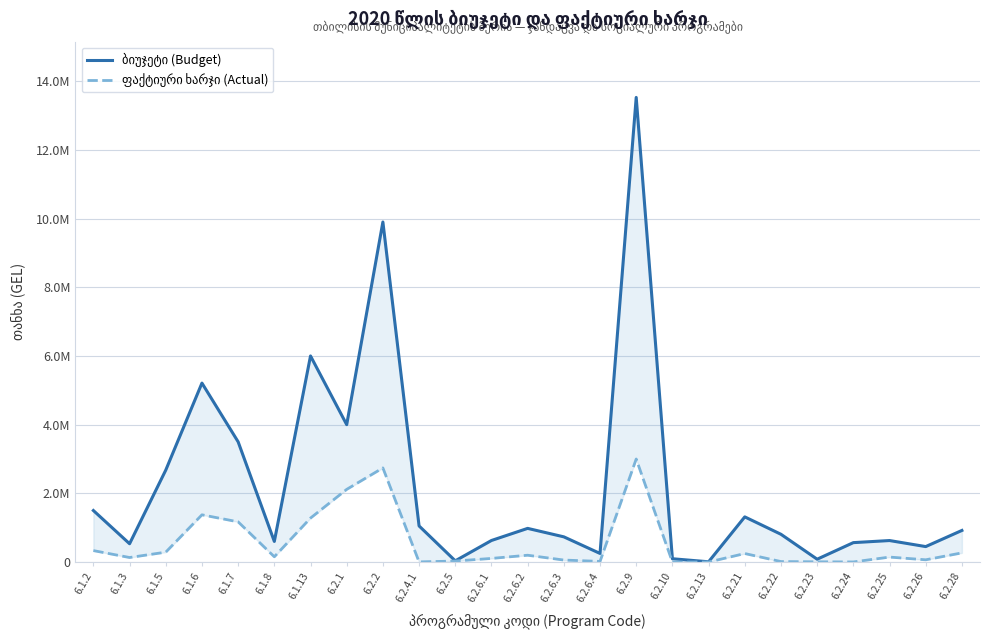

Is it true that ბიუჯეტი (Budget) equals 980000.0 at 6.2.6.2?

True